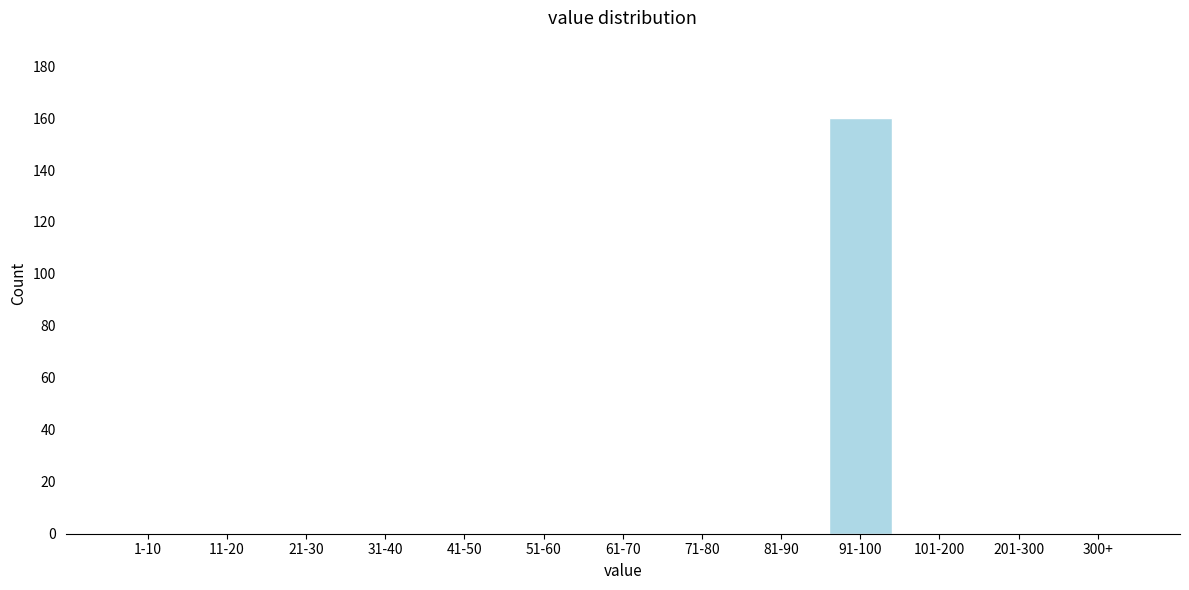

Reading left to right, transcribe all the data shown in this chart.

1-10=0	11-20=0	21-30=0	31-40=0	41-50=0	51-60=0	61-70=0	71-80=0	81-90=0	91-100=160	101-200=0	201-300=0	300+=0